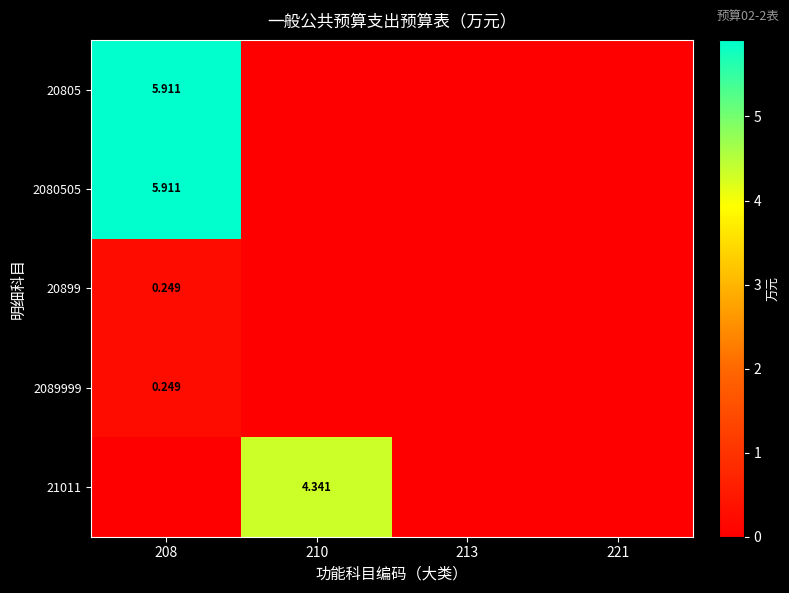

What is the highest value of the 2089999 series?

0.2